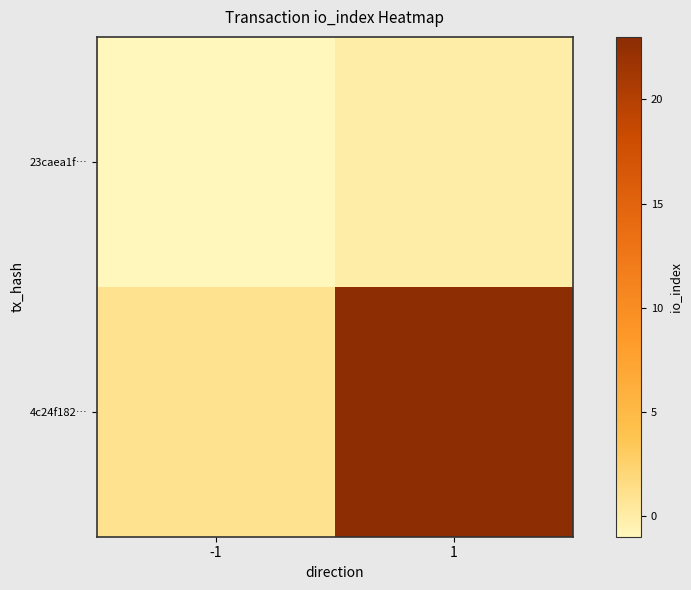

Count the number of categories in the chart.

2